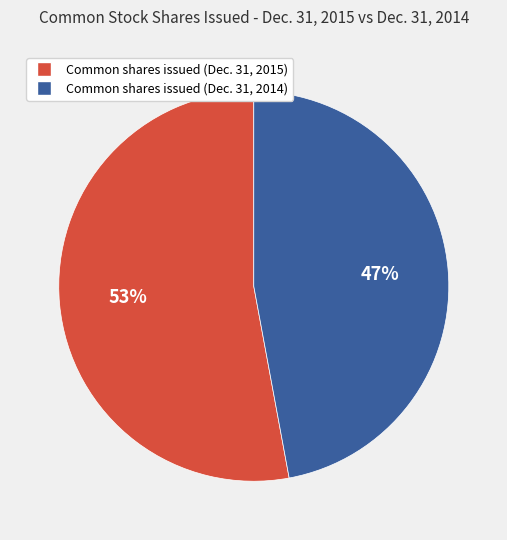

What is the smallest slice in the pie chart?

Common shares issued (Dec. 31, 2014)